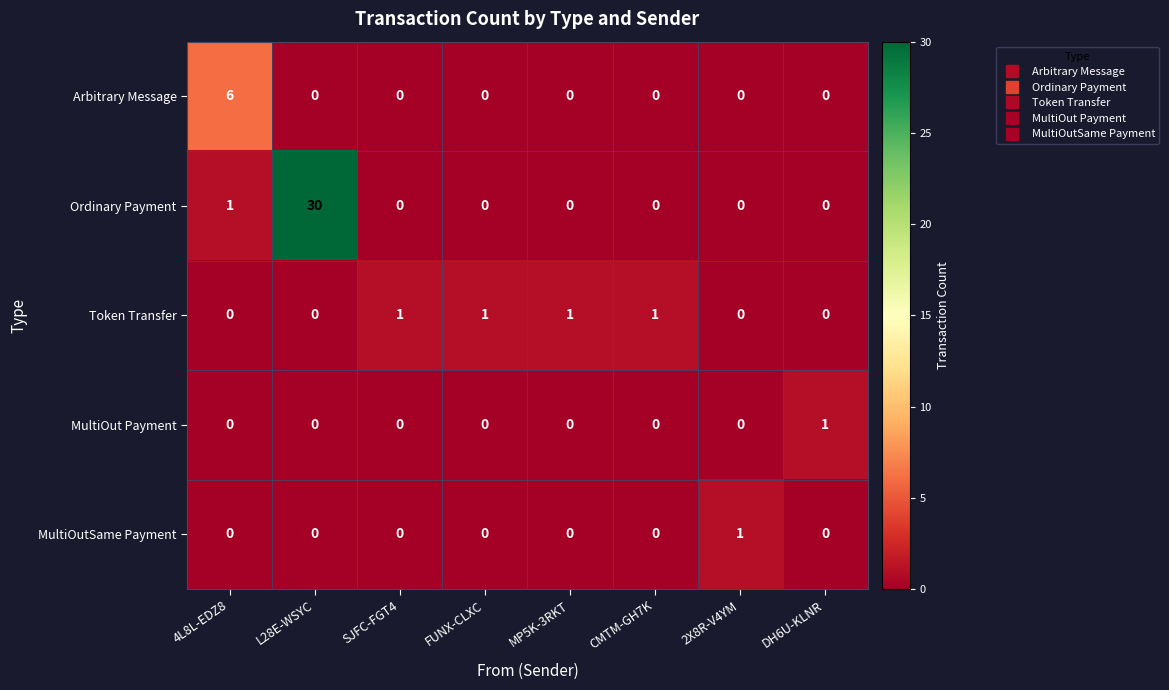

The Token Transfer series shows 0 at CMTM-GH7K. True or false?

False